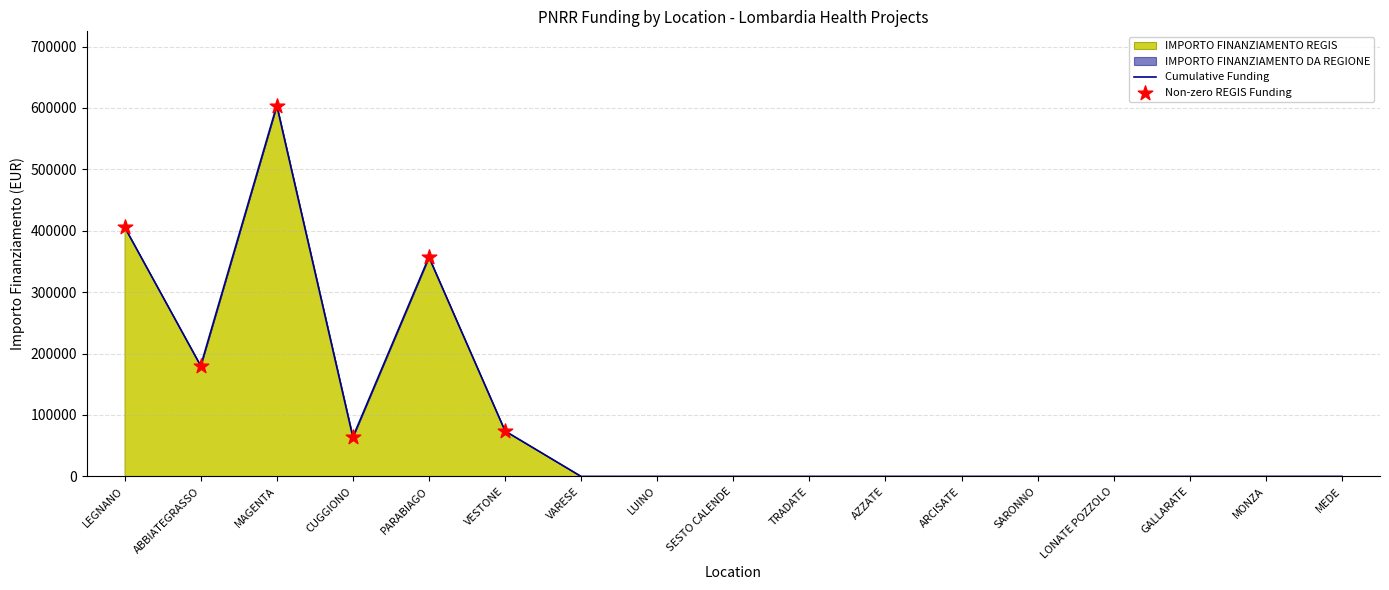

Which has a higher value, ARCISATE or PARABIAGO?

PARABIAGO